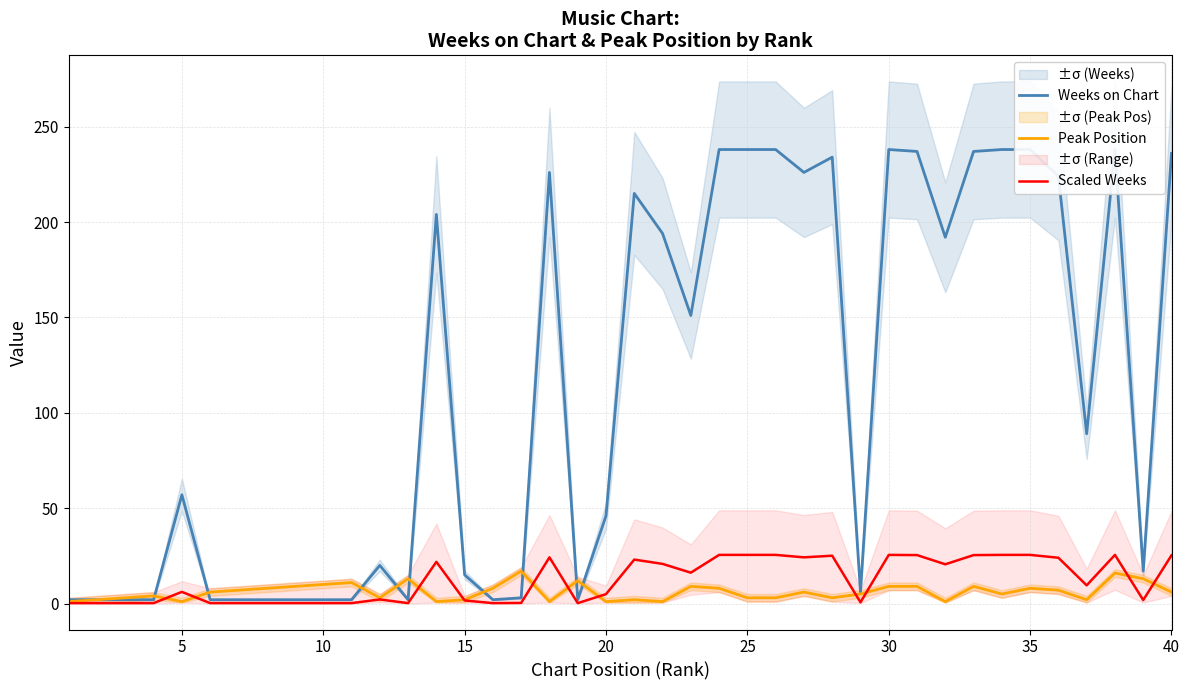

Which series has the widest spread of values?

Weeks on Chart